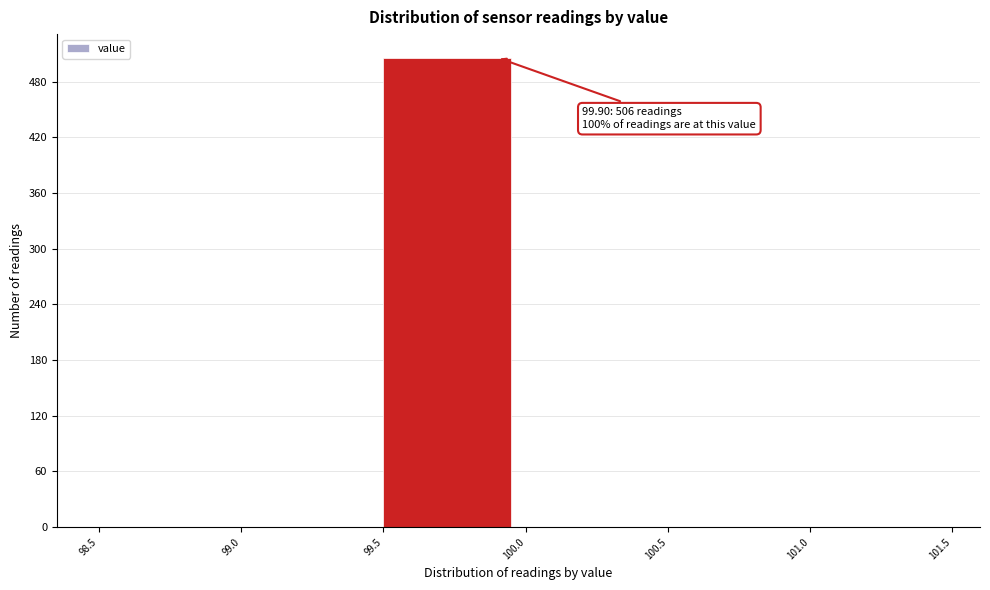

Over which range of the x-axis is the bar tallest?

99.5 to 100.0